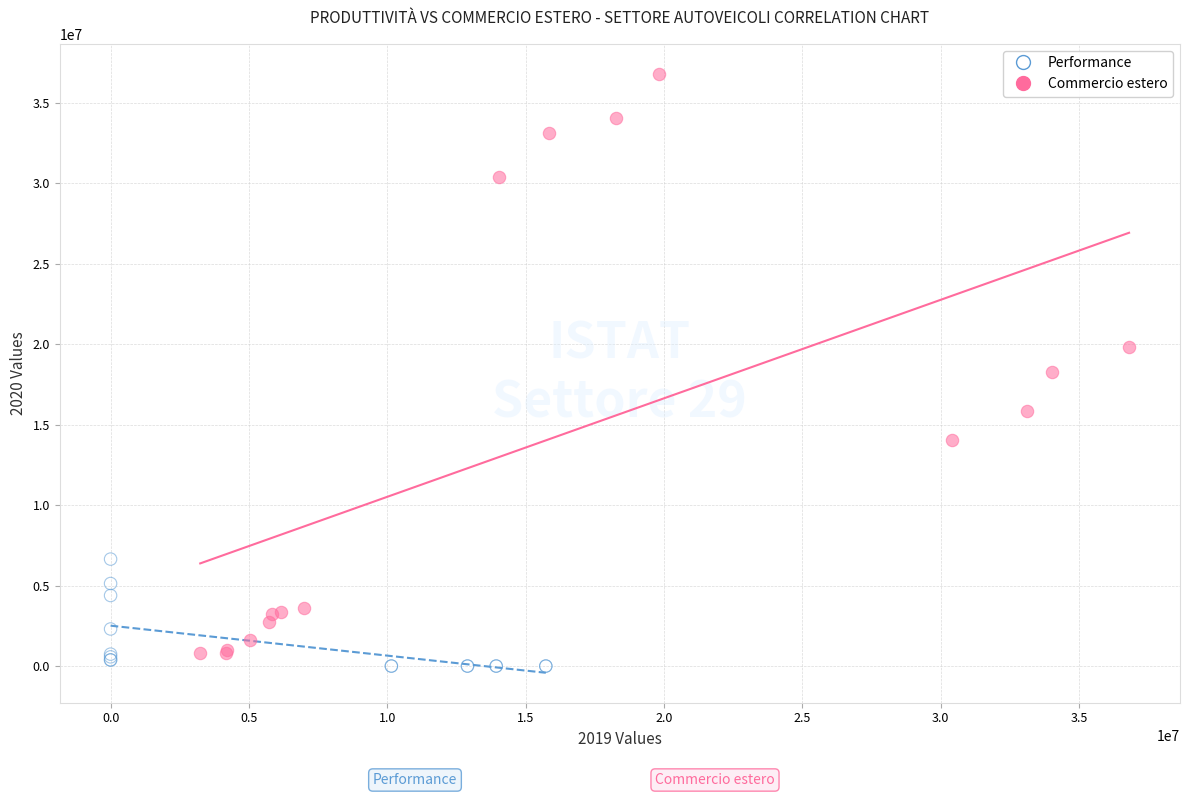

What are all the series names shown in the legend?

Performance, Commercio estero